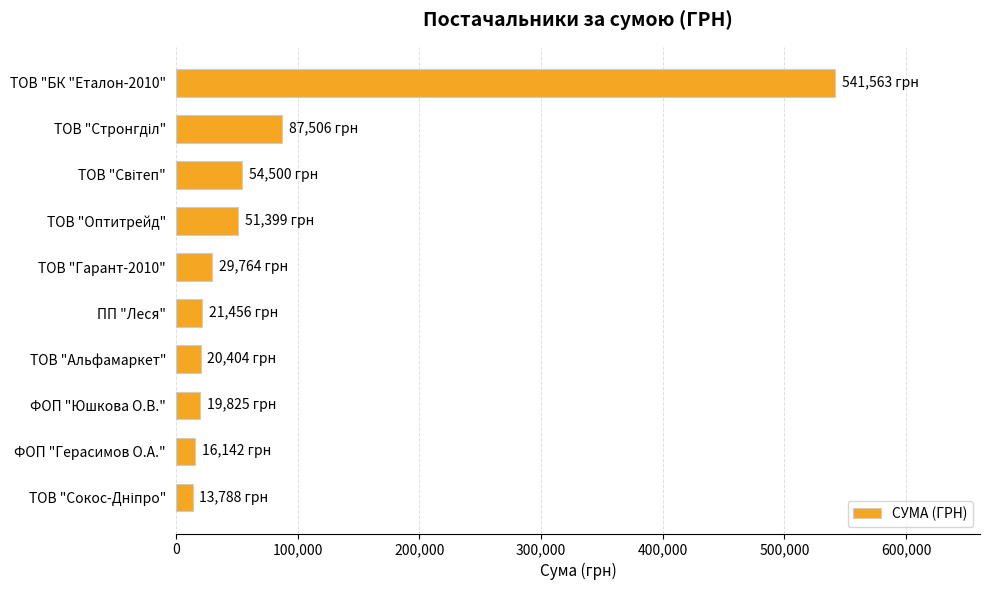

At which category does the chart reach its peak across all series?

ТОВ "БК "Еталон-2010"